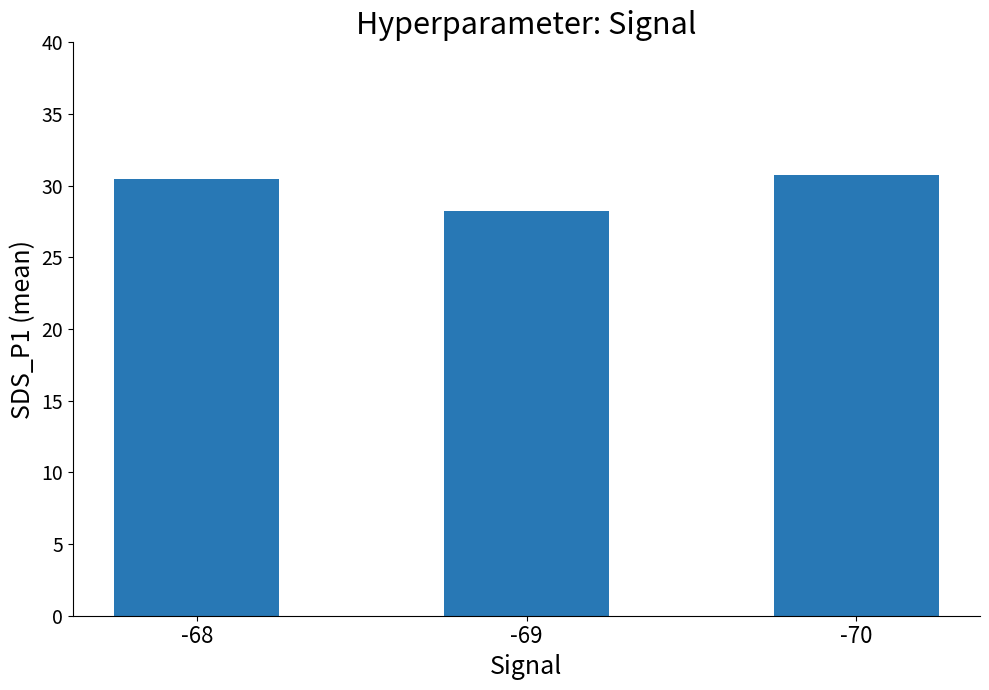

What is the ratio of the value at -70 to the value at -69?

1.1